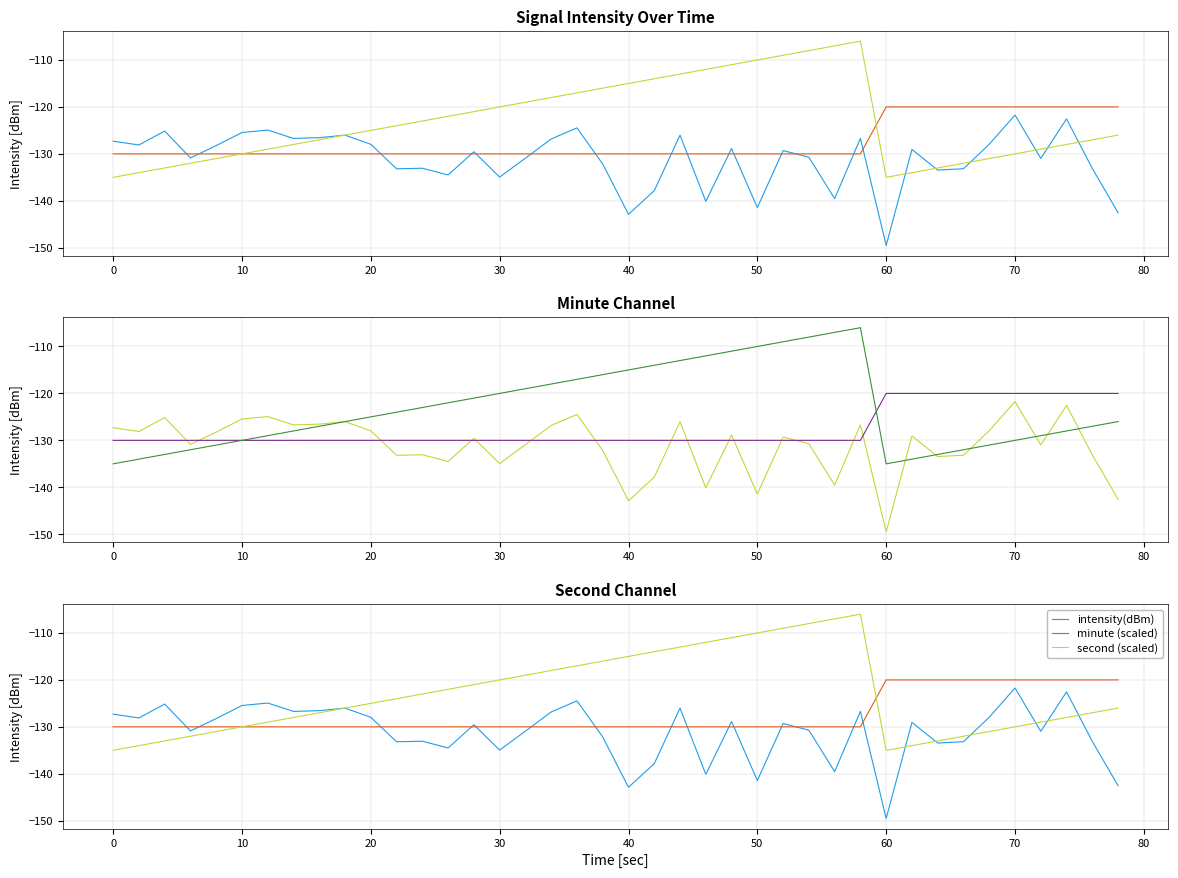

Count the minute (scaled) values in the range -130 to -120.

40